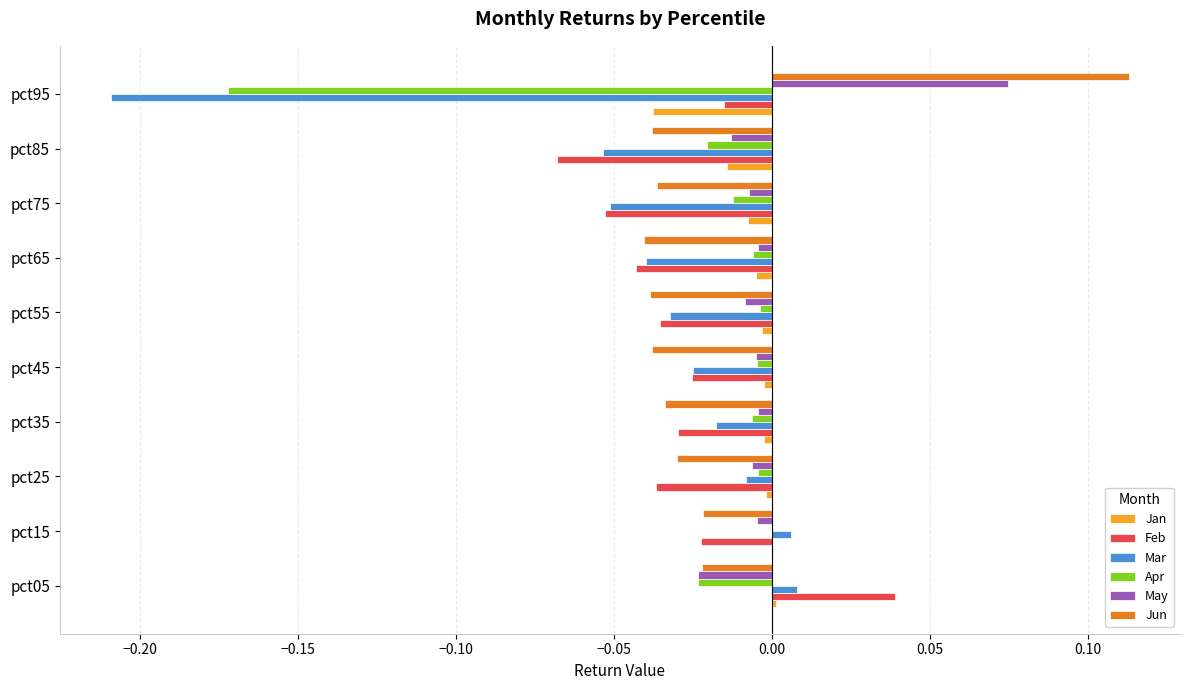

Which label corresponds to the largest value in the chart?

pct95